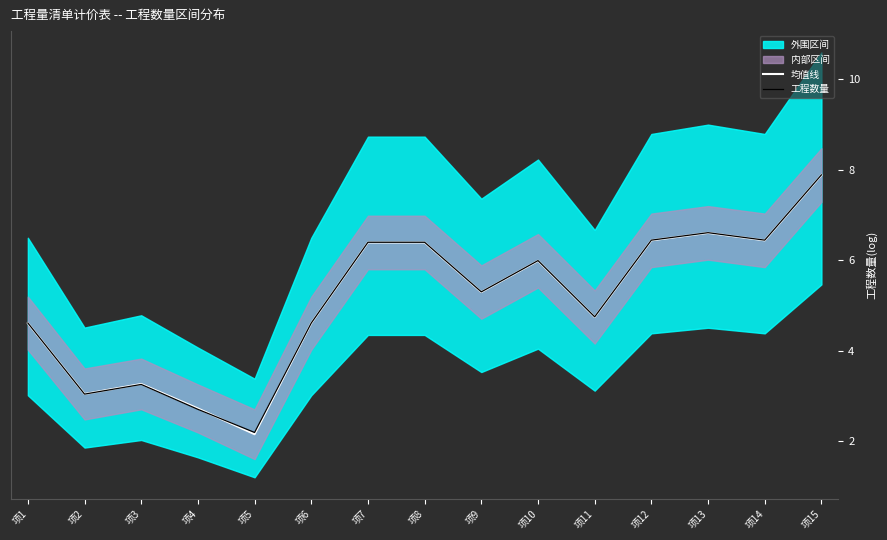

How many lines are shown in the chart?

2